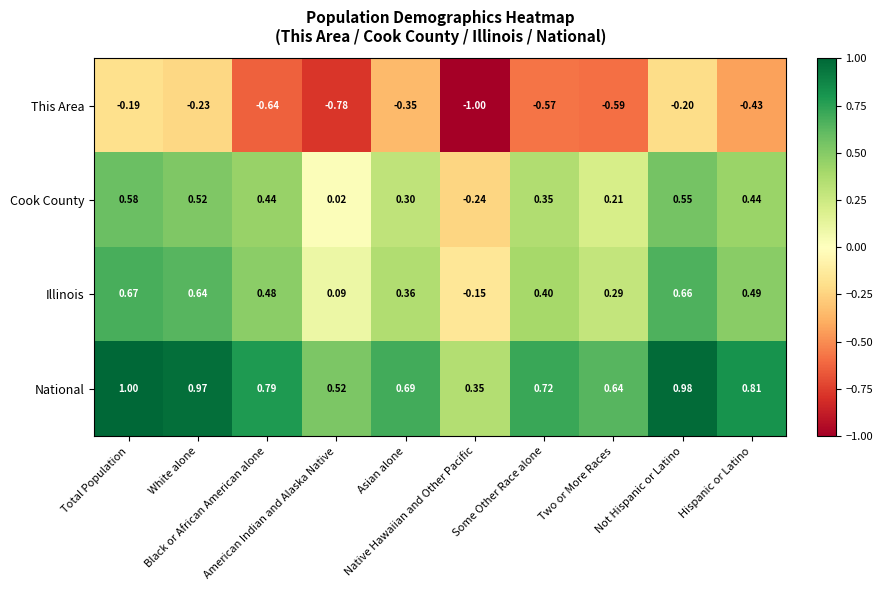

Rank the series by their maximum value, from lowest to highest.

This Area, Cook County, Illinois, National